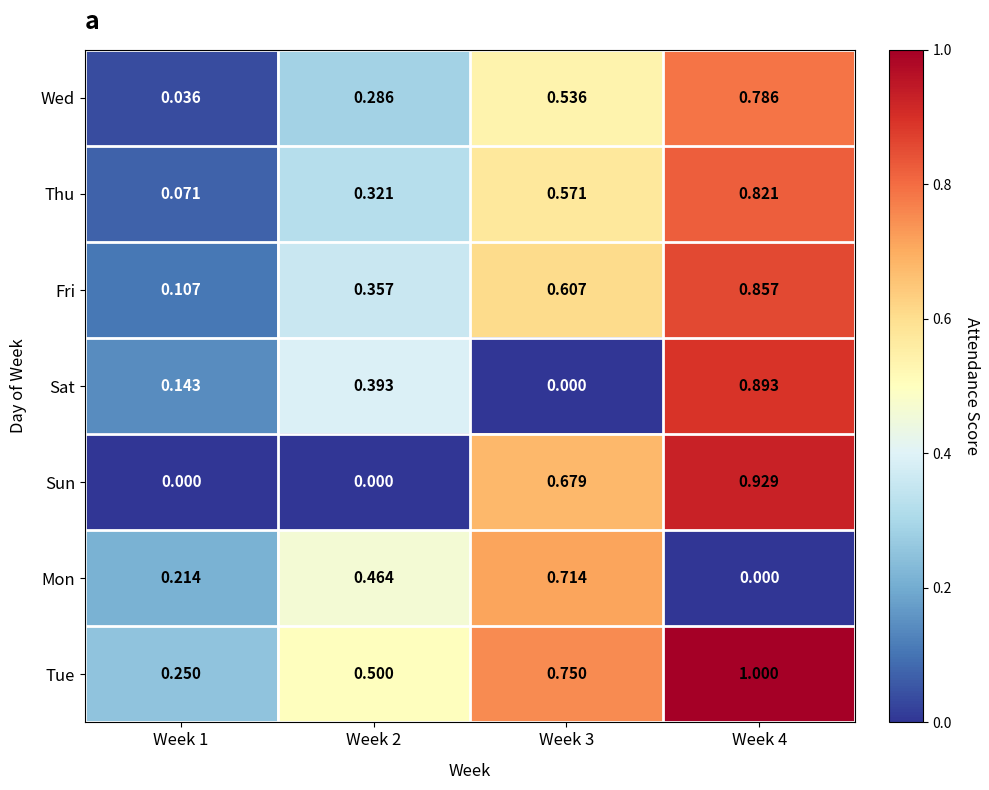

Is the value of Tue at Week 2 greater than the value of Fri at Week 4?

No